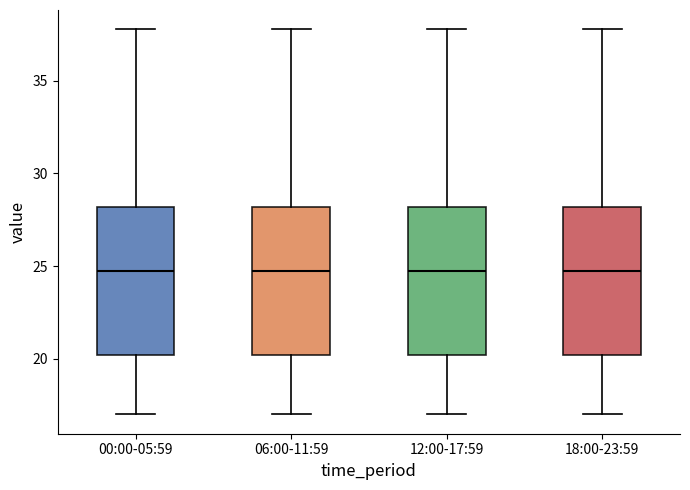

Where does the median line of the box for 06:00-11:59 sit on the y-axis? The values are not printed on the chart, so give them approximately, as read against the axis.

25